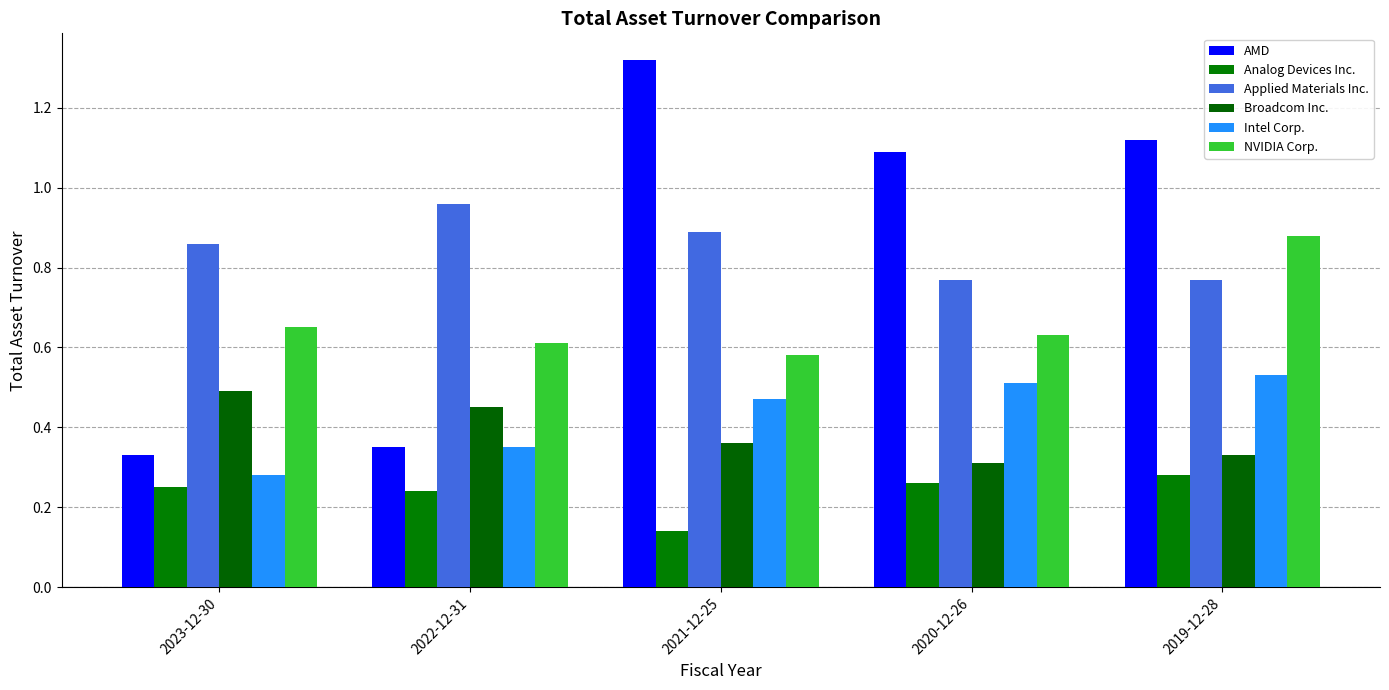

How many bars are there in each group?

6